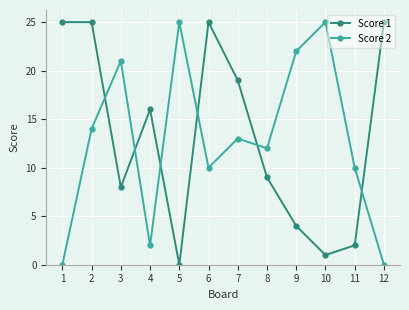

True or false: Score 2 has more than 1 interior local peaks.

True